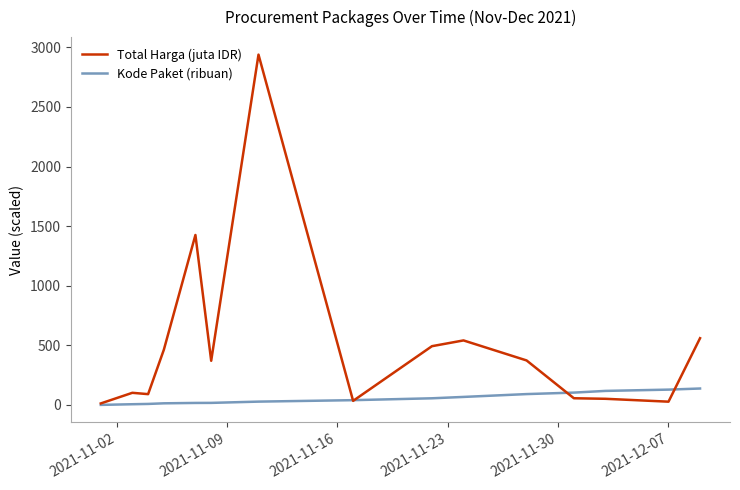

At how many categories does at least one series exceed 2179?

1